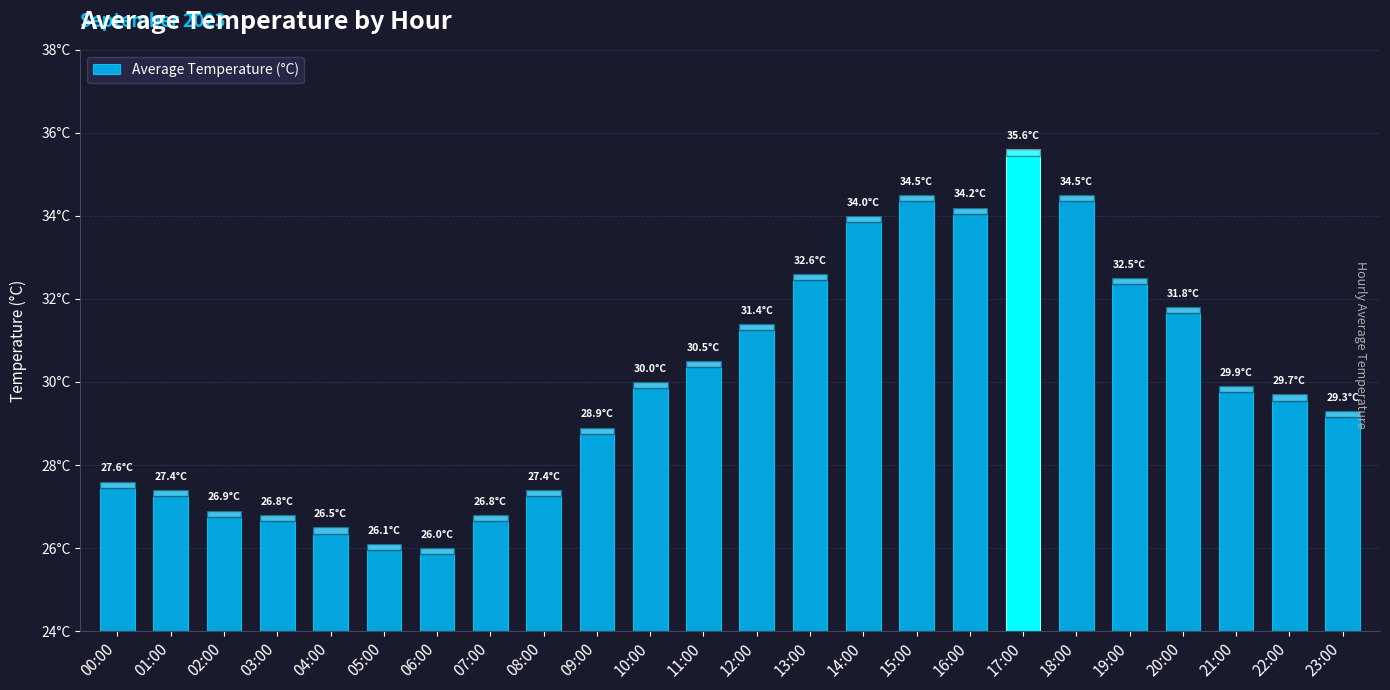

Are the bars horizontal?

No